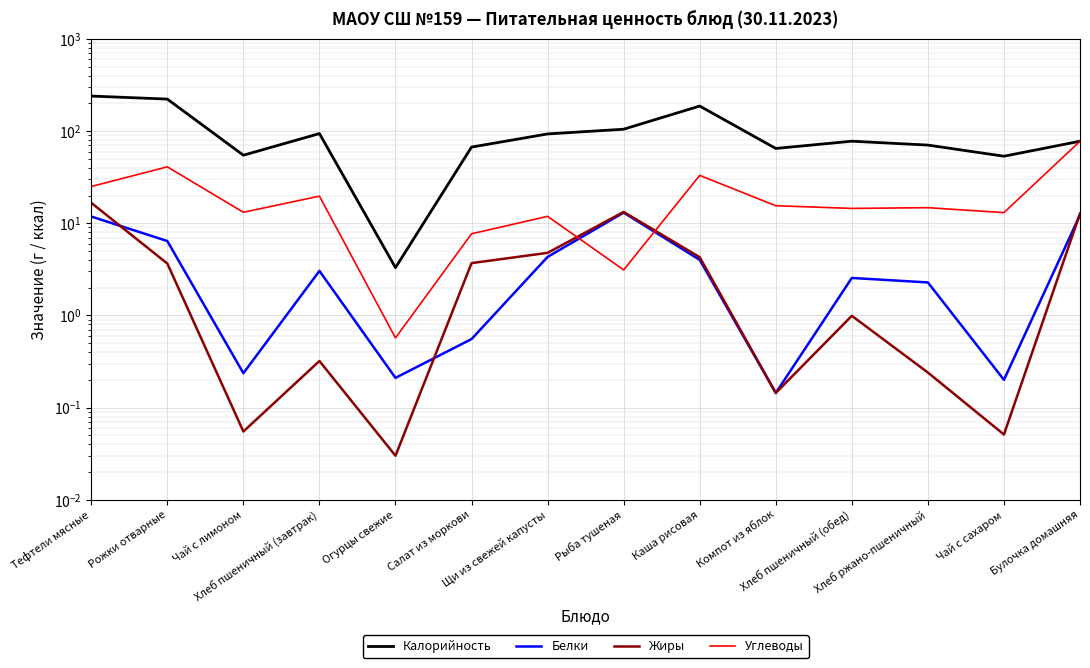

What is the value of the Калорийность point at the 14th from the left?

77.6